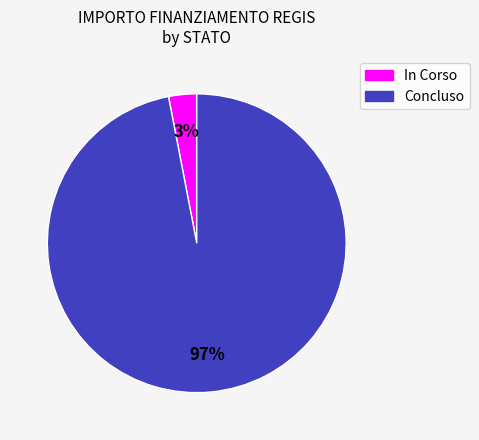

Does any single category account for the majority?

Yes